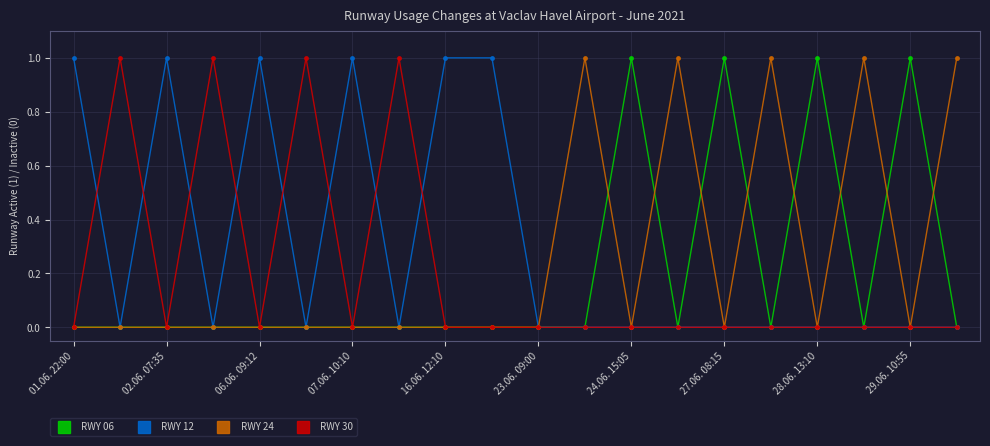

True or false: RWY 06 has more than 1 points higher than both neighbors.

True